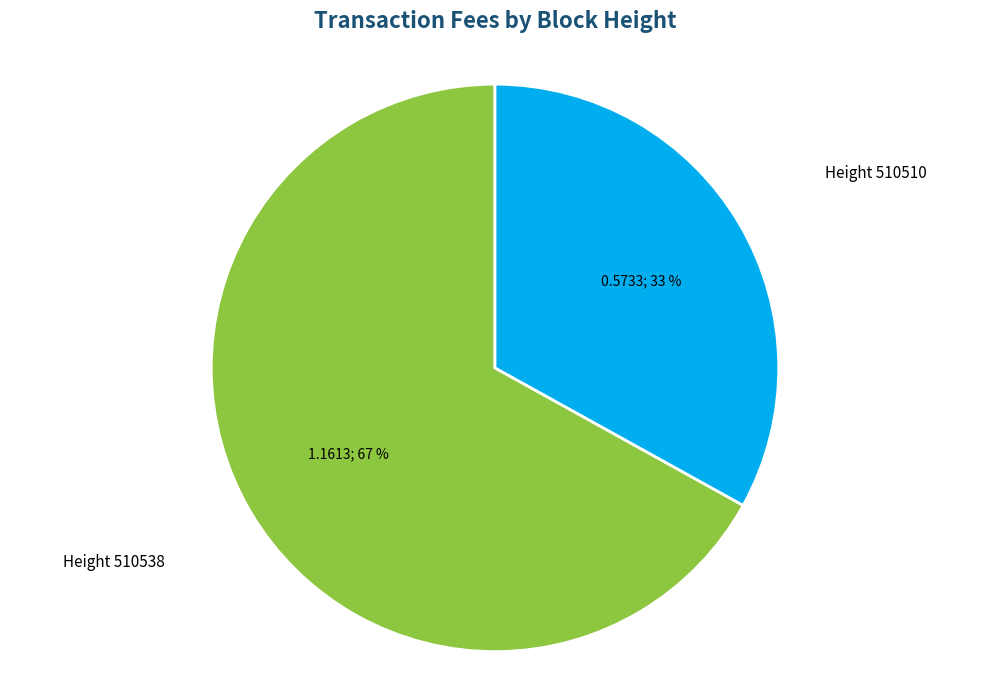

What is the largest slice in the pie chart?

Height 510538